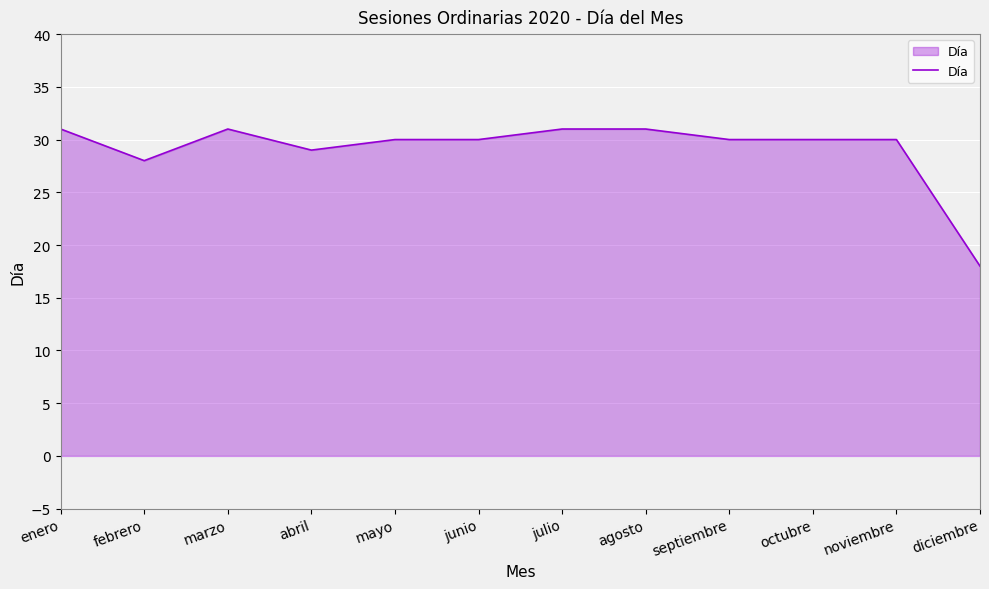

What is the difference between the maximum and second lowest values?

3